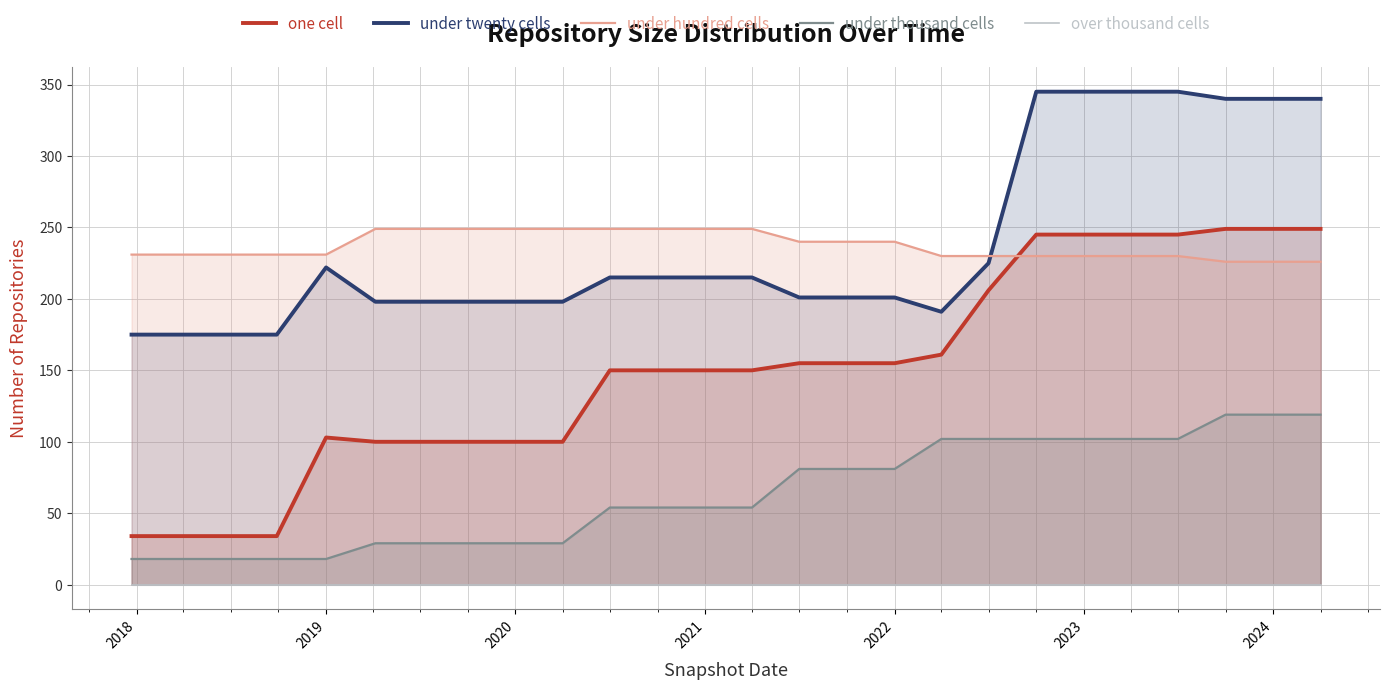

True or false: under twenty cells and under hundred cells cross at least once.

True